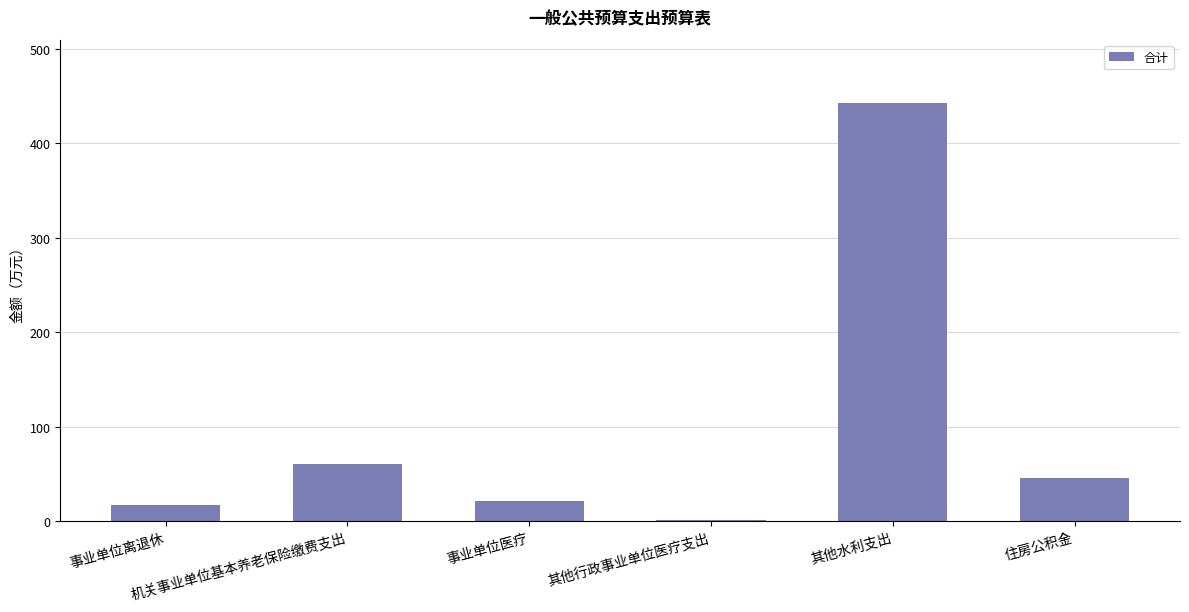

Are the bars horizontal?

No